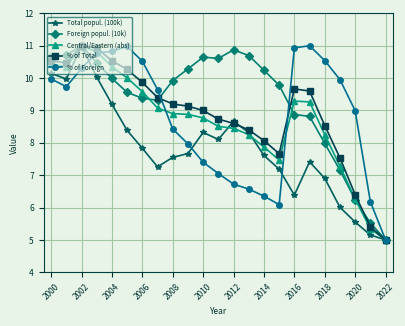

What is the value of the % of Foreign point at the 9th from the left?

8.4